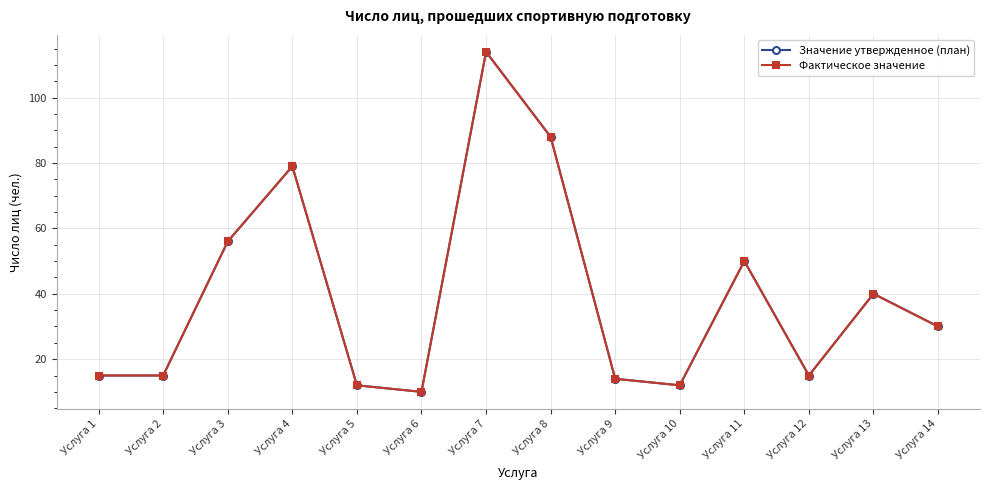

Reading right to left, list all the values displayed in this chart.

Значение утвержденное (план): Услуга 14=30	Услуга 13=40	Услуга 12=15	Услуга 11=50	Услуга 10=12	Услуга 9=14	Услуга 8=88	Услуга 7=114	Услуга 6=10	Услуга 5=12	Услуга 4=79	Услуга 3=56	Услуга 2=15	Услуга 1=15
Фактическое значение: Услуга 14=30	Услуга 13=40	Услуга 12=15	Услуга 11=50	Услуга 10=12	Услуга 9=14	Услуга 8=88	Услуга 7=114	Услуга 6=10	Услуга 5=12	Услуга 4=79	Услуга 3=56	Услуга 2=15	Услуга 1=15